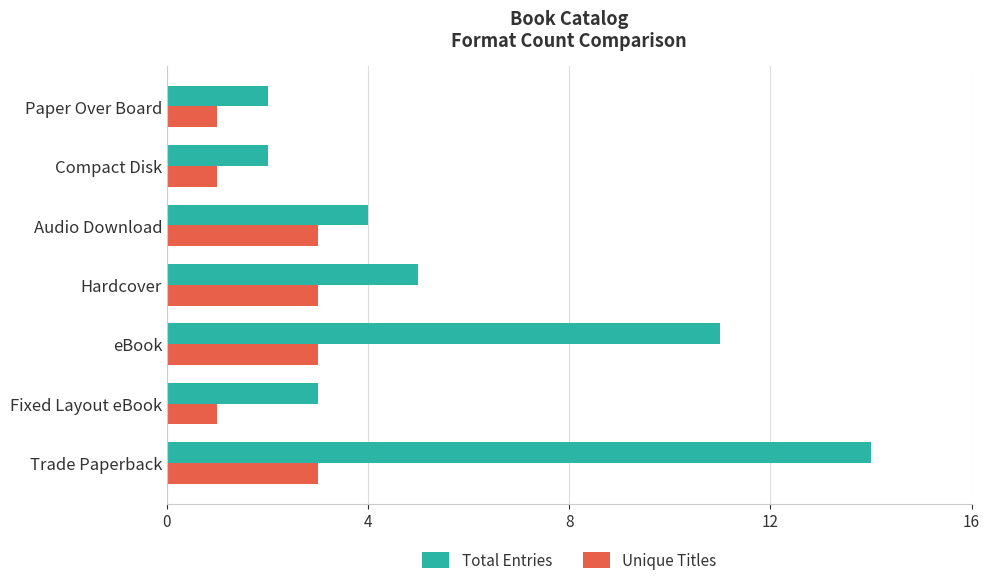

What is the maximum value for Unique Titles?

3